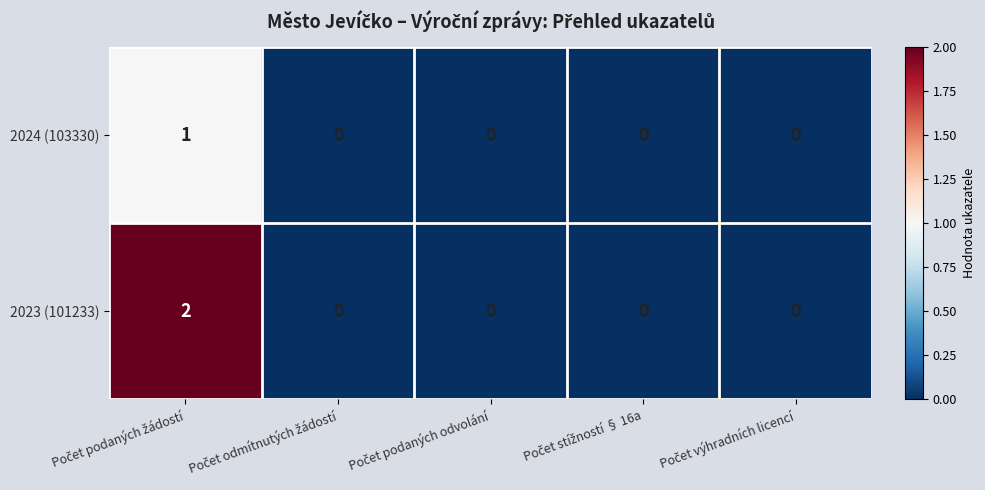

How many series are shown in this chart?

2